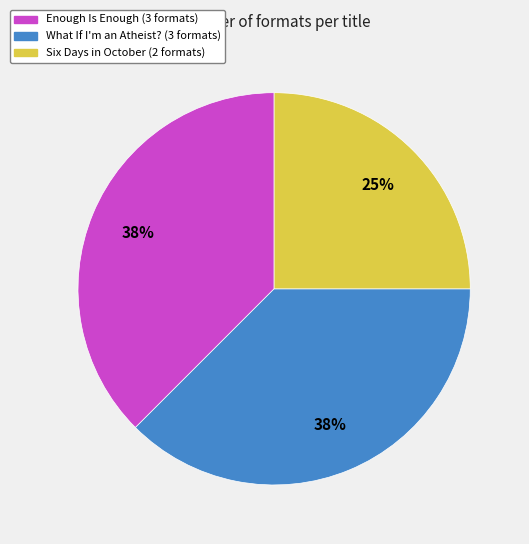

Does any single category account for the majority?

No